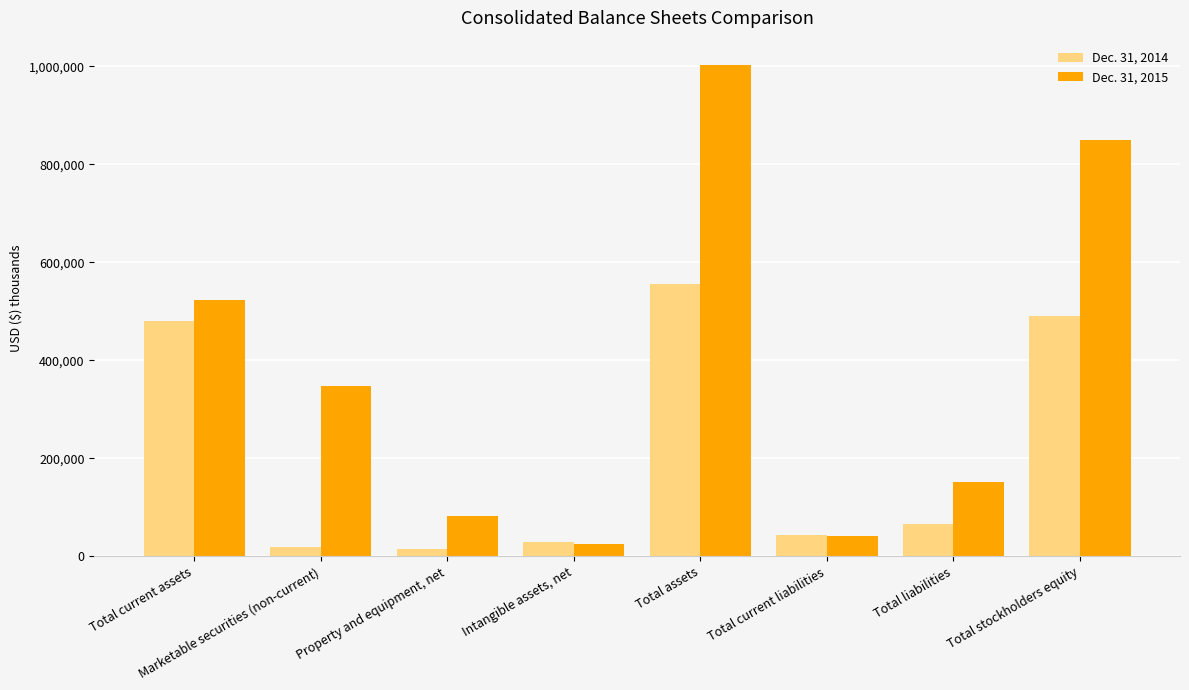

What is the spread (max minus min) of values at Total liabilities?

86359